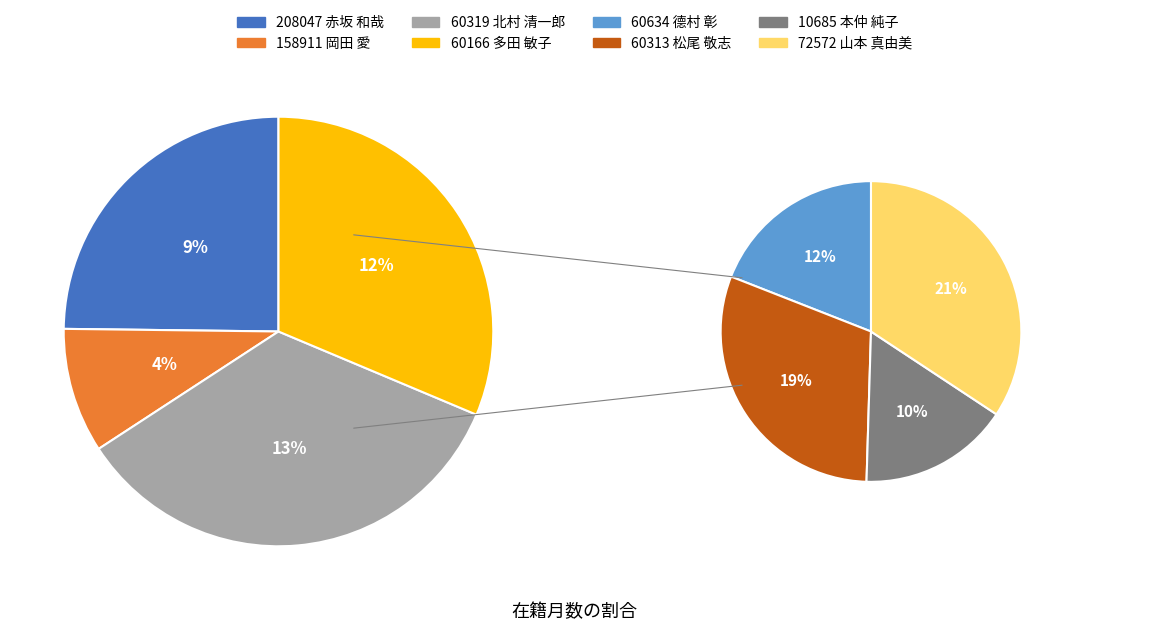

How many segments does this pie chart have?

8